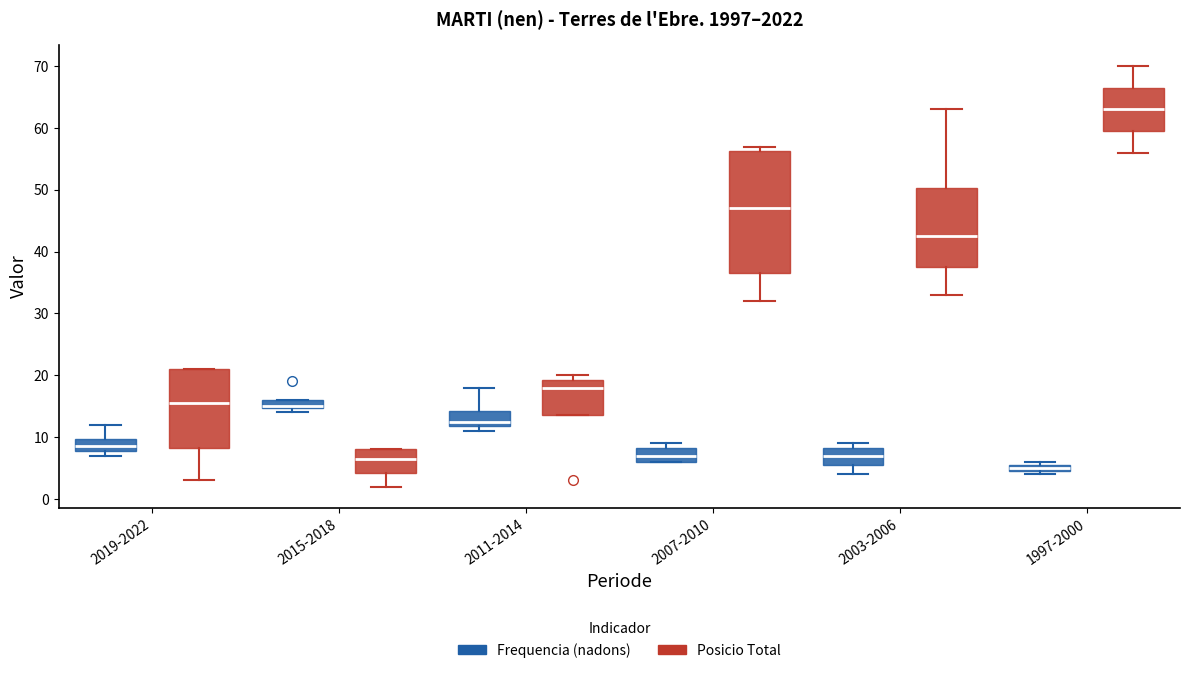

Which box is the tallest, from its lower edge to its upper edge?

2007-2010 (Posicio Total)